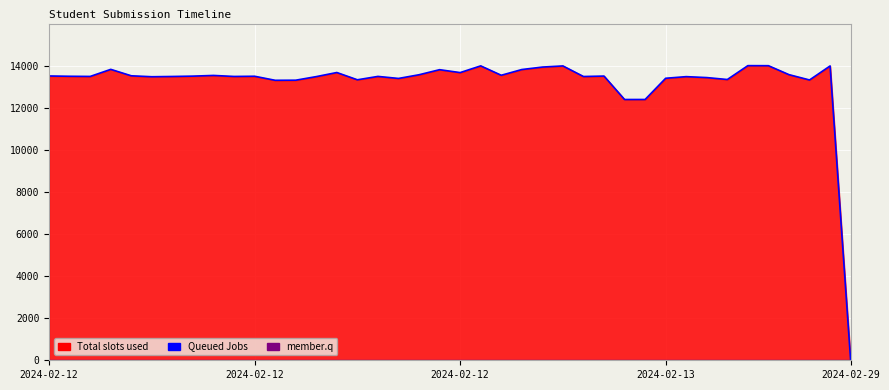

Rank the categories by value from highest to lowest.

34, 35, 21, 25, 38, 24, 2024-02-13, 23, 19, 14, 20, 36, 18, 22, 8, 2024-02-29, 2024-02-12, 27, 7, 10, 2024-02-12, 16, 2024-02-12, 9, 6, 26, 13, 31, 5, 32, 30, 17, 33, 15, 37, 12, 11, 29, 28, 39